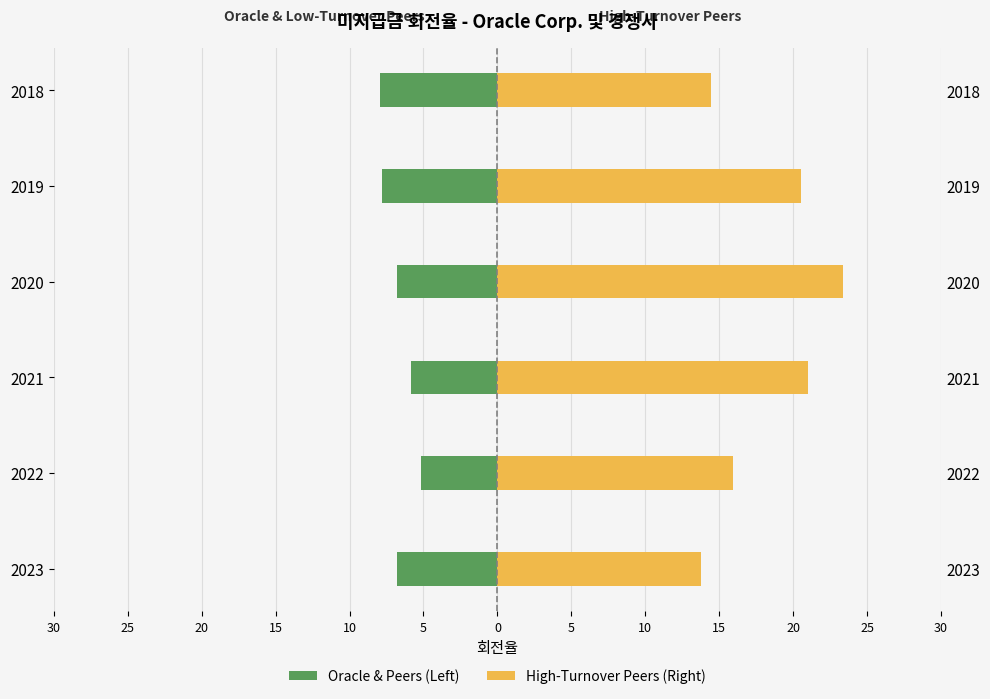

How many bars are there in total?

12